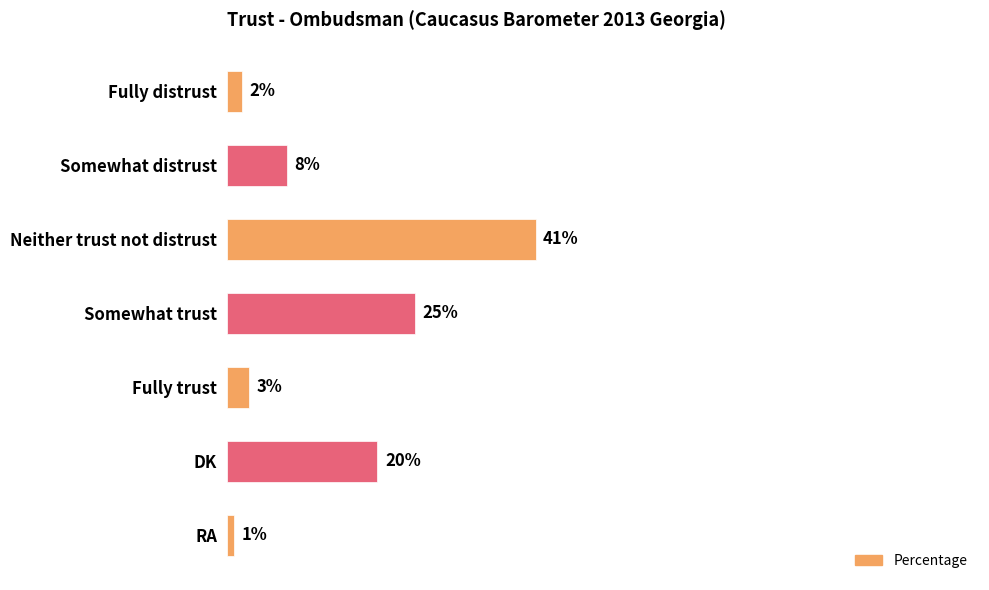

What is the label of the 2nd bar from the top?

Somewhat distrust